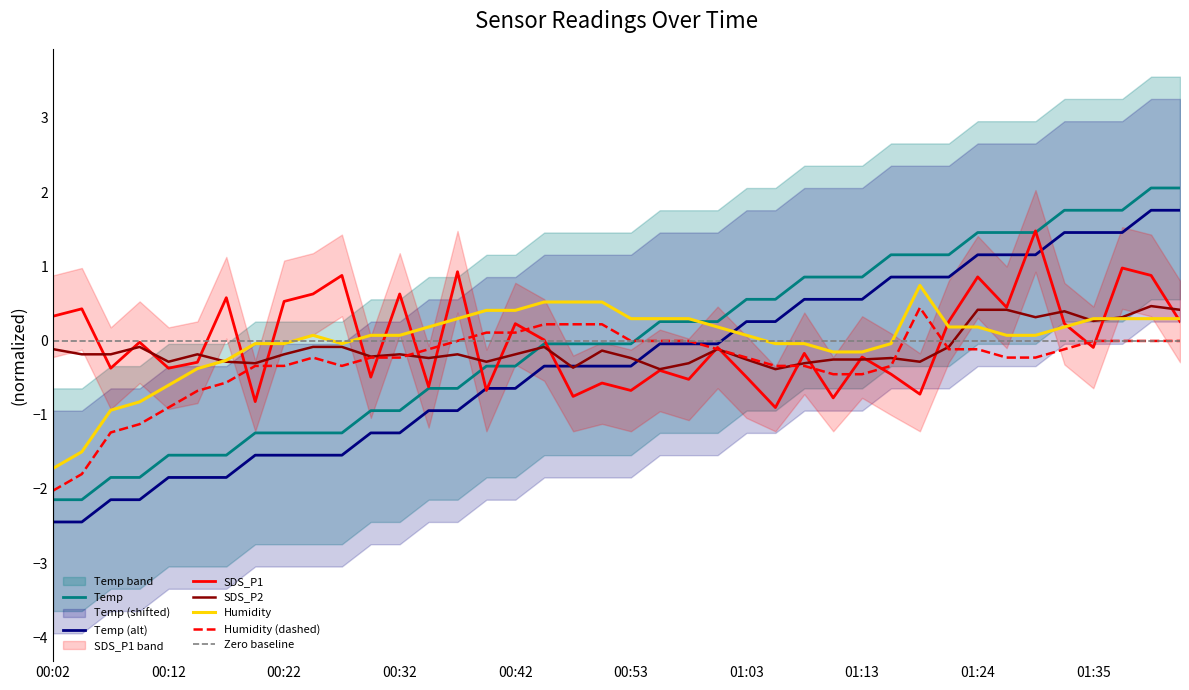

At which label does Humidity reach its minimum?

00:02